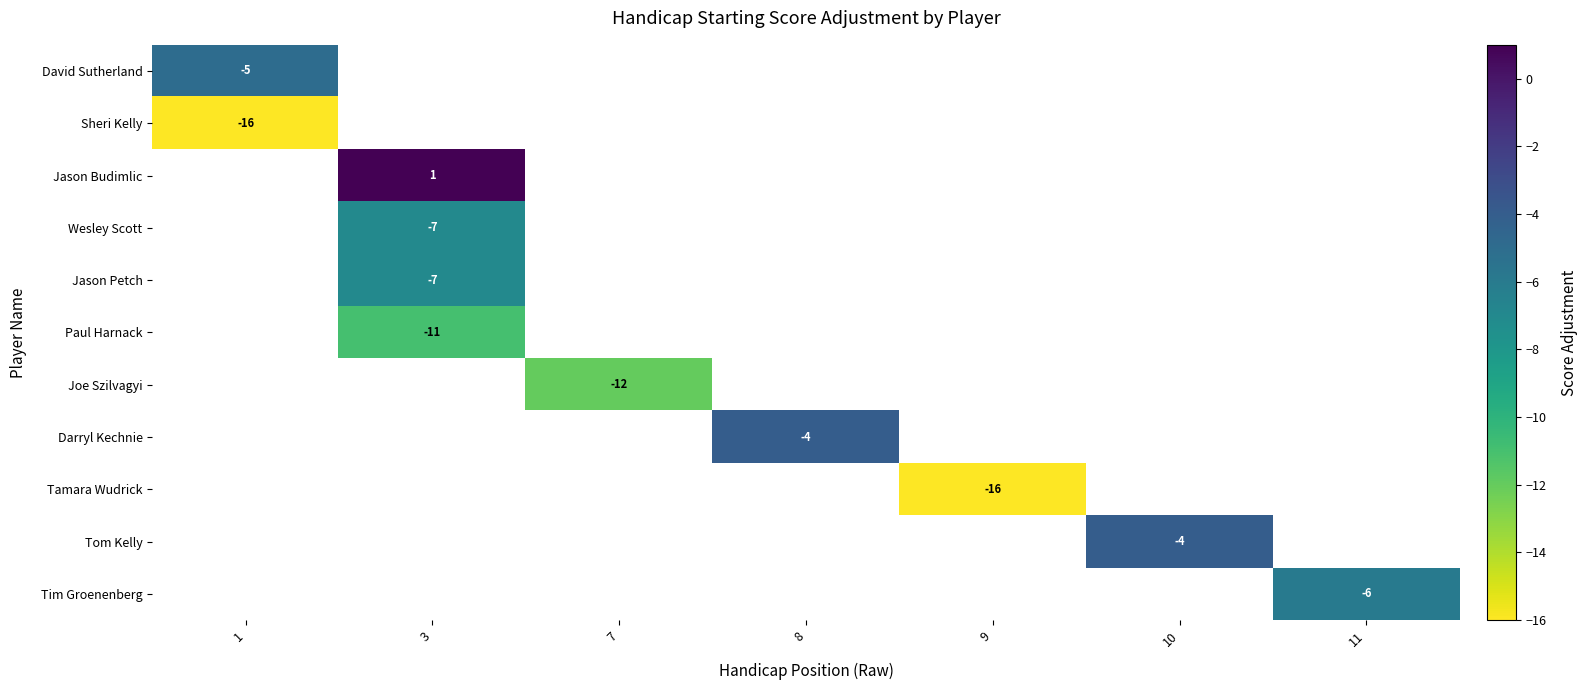

Rank the categories by row_1 value from lowest to highest.

1, 3, 7, 8, 9, 10, 11